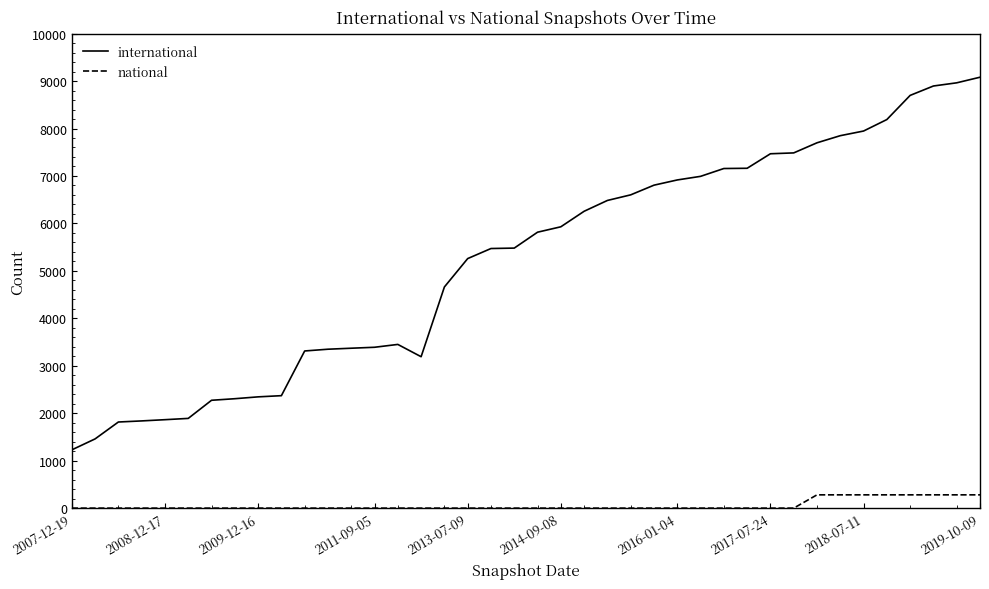

Rank the series by their maximum value, from lowest to highest.

national, international